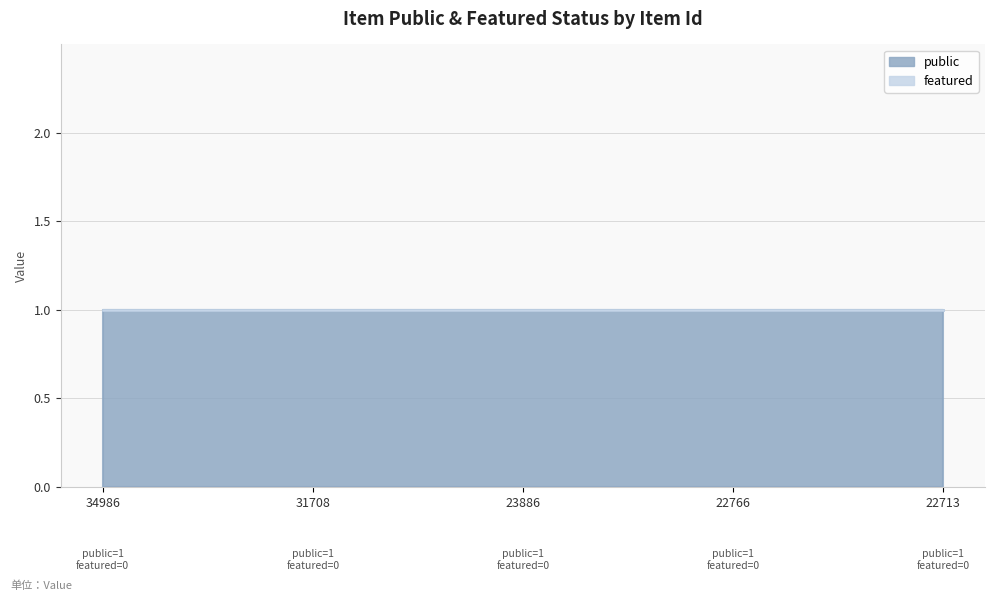

What are all the series names shown in the legend?

public, featured